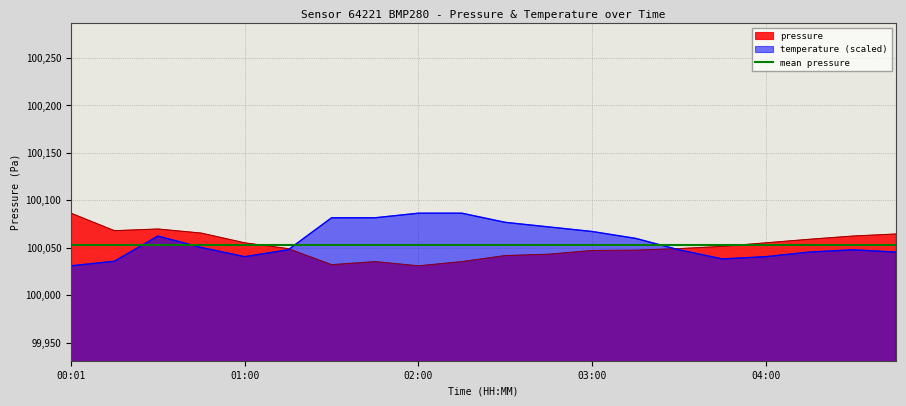

True or false: temperature has a value of 39171.3 at 04:45.

False